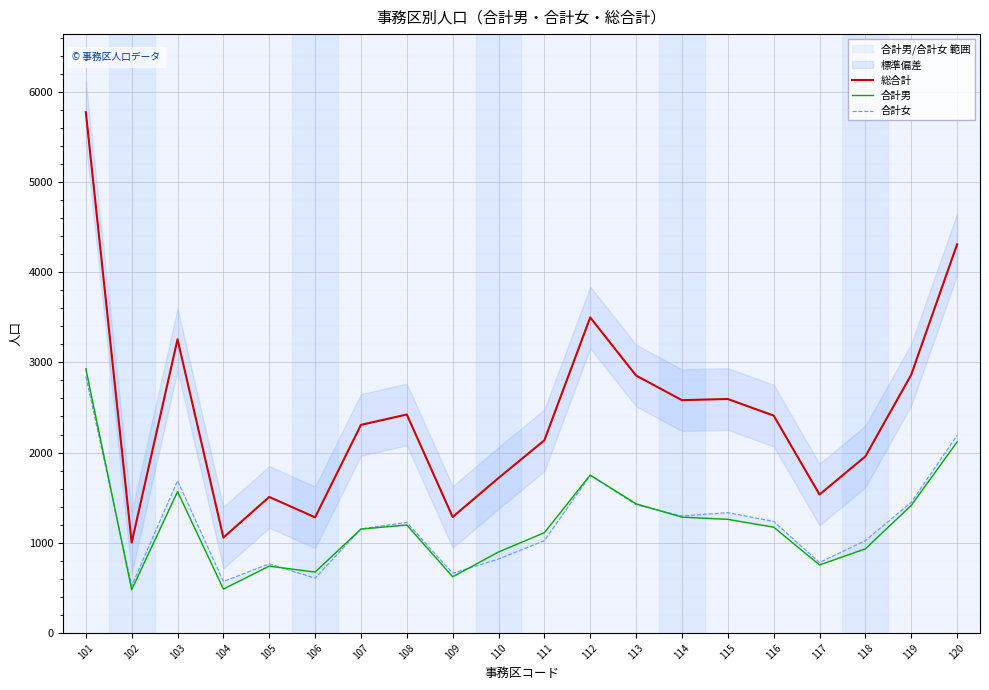

What are all the series names shown in the legend?

総合計, 合計男, 合計女